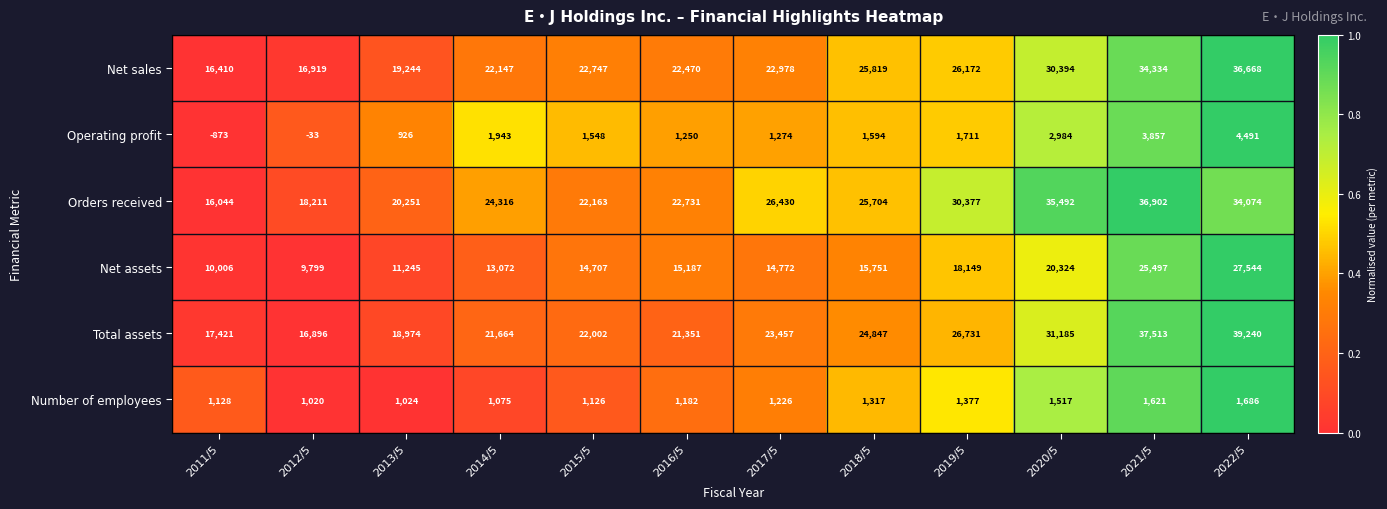

What is the lowest value of the Number of employees series?

1020